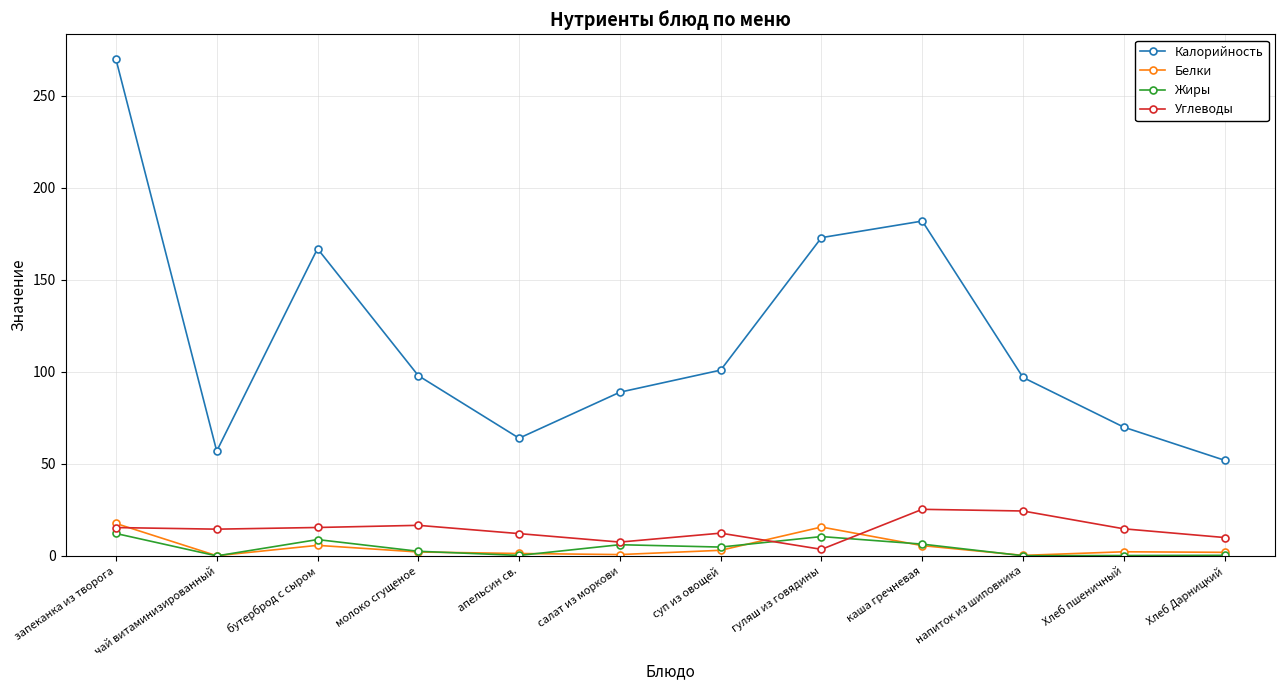

What is the lowest value of the Белки series?

0.1